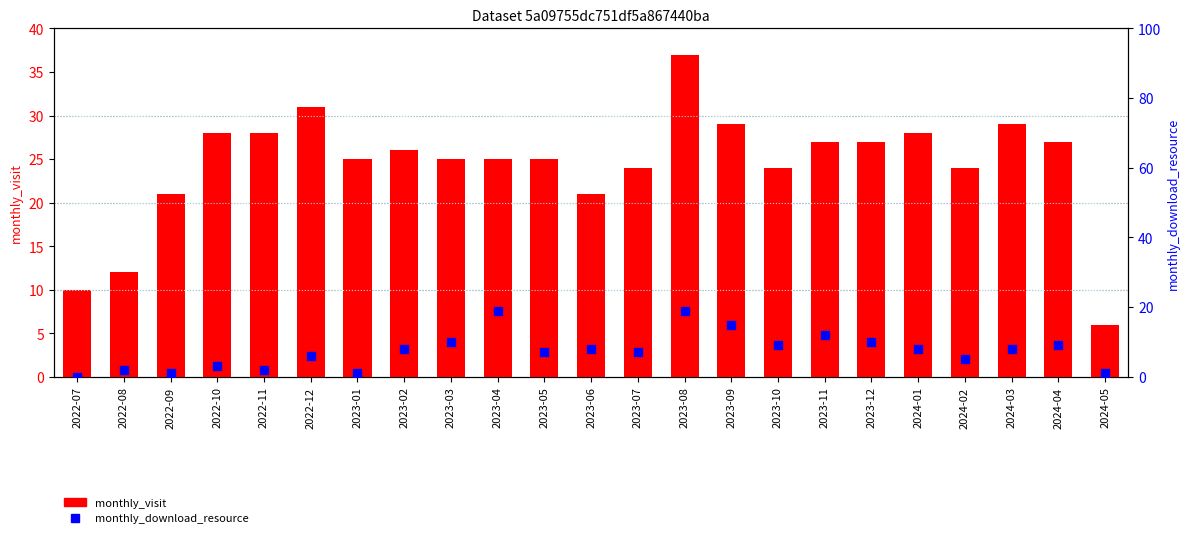

At how many categories does at least one series exceed 1?

23